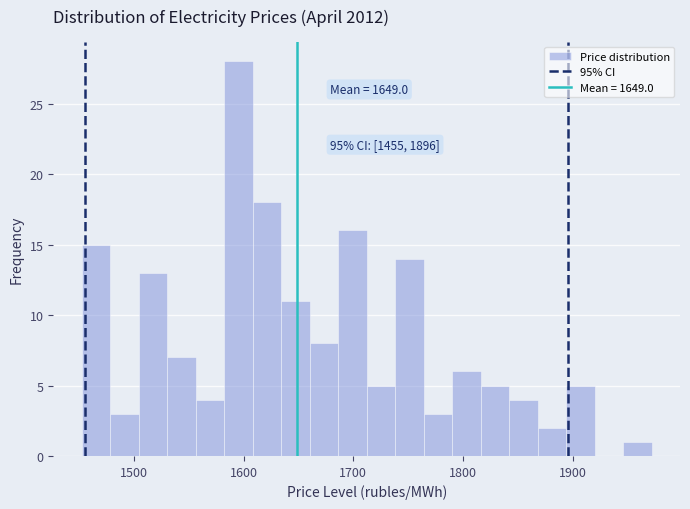

Around what value on the x-axis is the tallest bar? Give the approximate position of its centre, as read against the axis.

1600